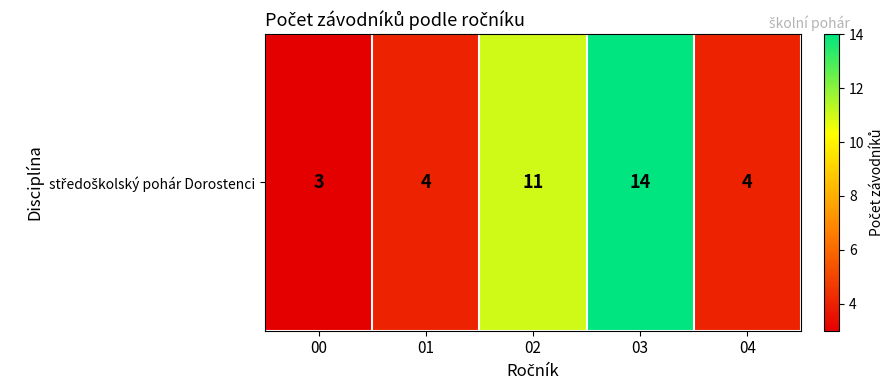

Reading right to left, extract all data points from this chart.

04=4	03=14	02=11	01=4	00=3